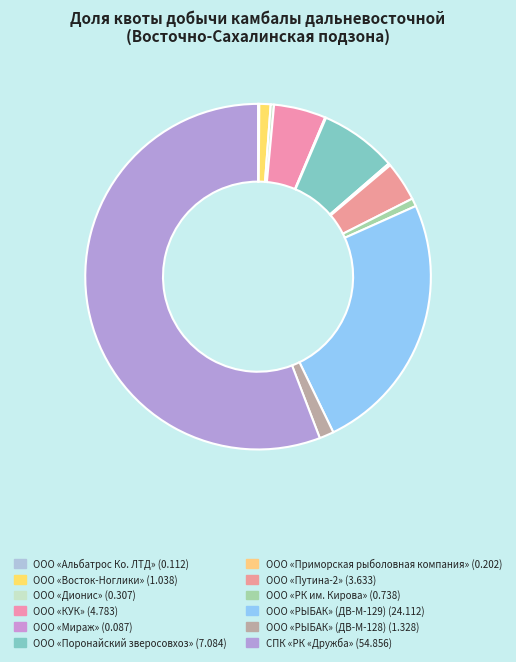

Which category has the smallest portion of the pie?

ООО «Мираж»